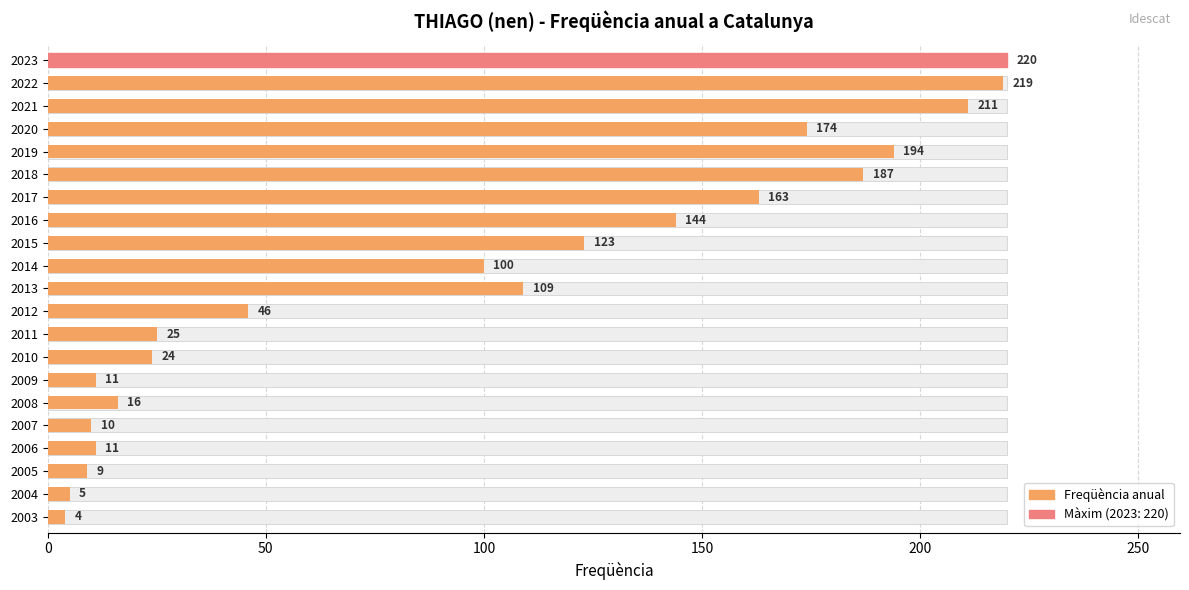

What is the difference between the values at 2023 and 2004?

215